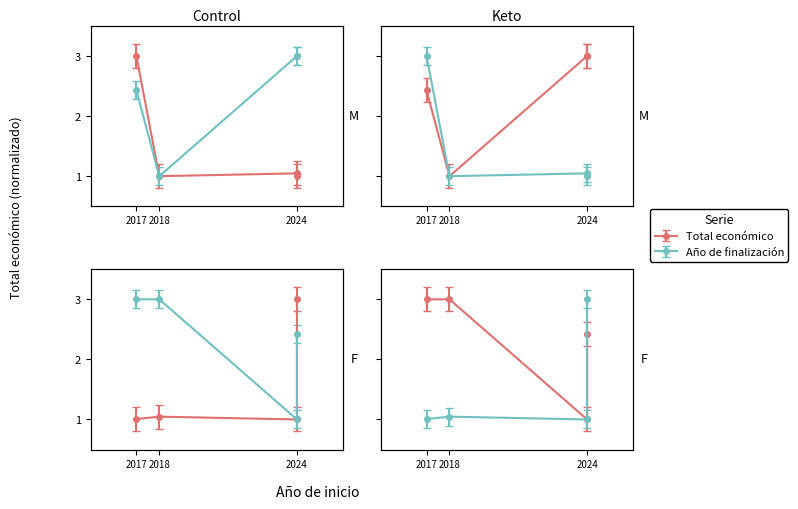

What is the difference between the second highest and minimum values in the Año de finalización series?

2.0